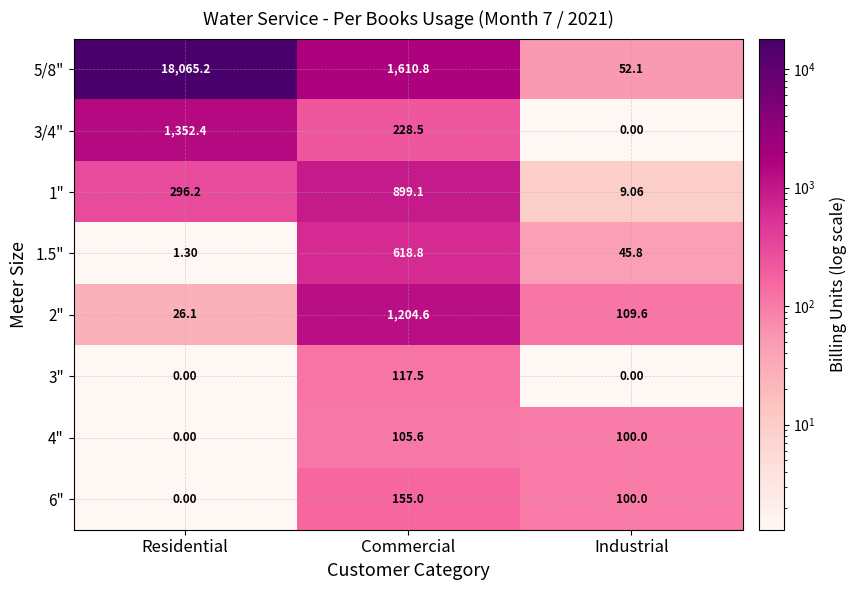

What is the greatest value displayed?

18065.2